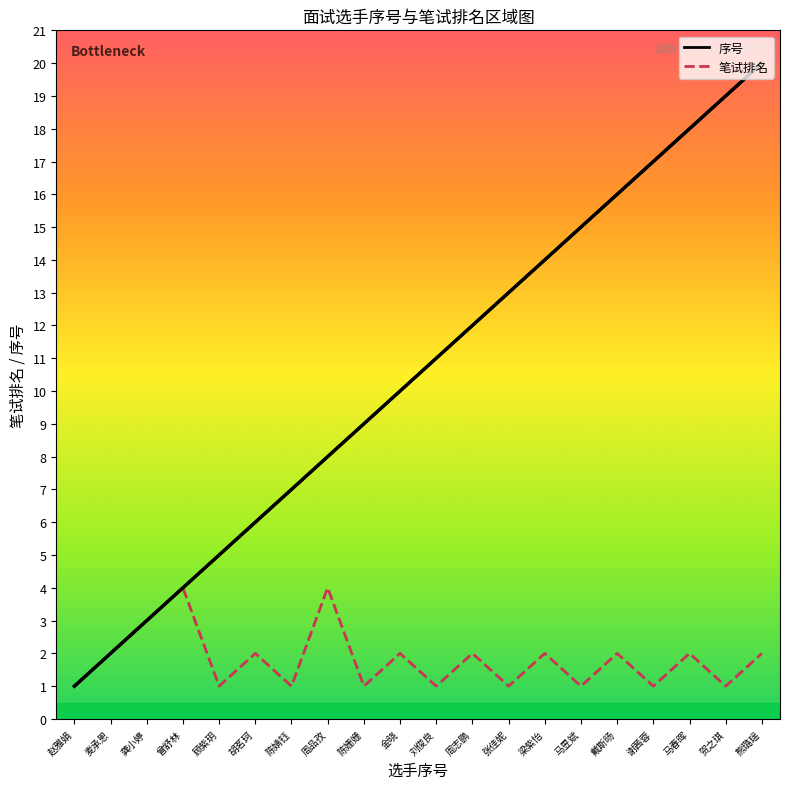

Reading left to right, what are all the values shown in this chart?

序号: 赵雅娟=1	麦承恩=2	龚小婷=3	曾舒林=4	顾紫玥=5	胡茗珂=6	陈婧钰=7	周品孜=8	陈姗姗=9	金晓=10	刘俊良=11	周志鹏=12	张佳妮=13	梁紫怡=14	马昱斌=15	戴斯旸=16	谢茜蓉=17	马春晖=18	贺之琪=19	熊璐瑶=20
笔试排名: 赵雅娟=1	麦承恩=2	龚小婷=3	曾舒林=4	顾紫玥=1	胡茗珂=2	陈婧钰=1	周品孜=4	陈姗姗=1	金晓=2	刘俊良=1	周志鹏=2	张佳妮=1	梁紫怡=2	马昱斌=1	戴斯旸=2	谢茜蓉=1	马春晖=2	贺之琪=1	熊璐瑶=2